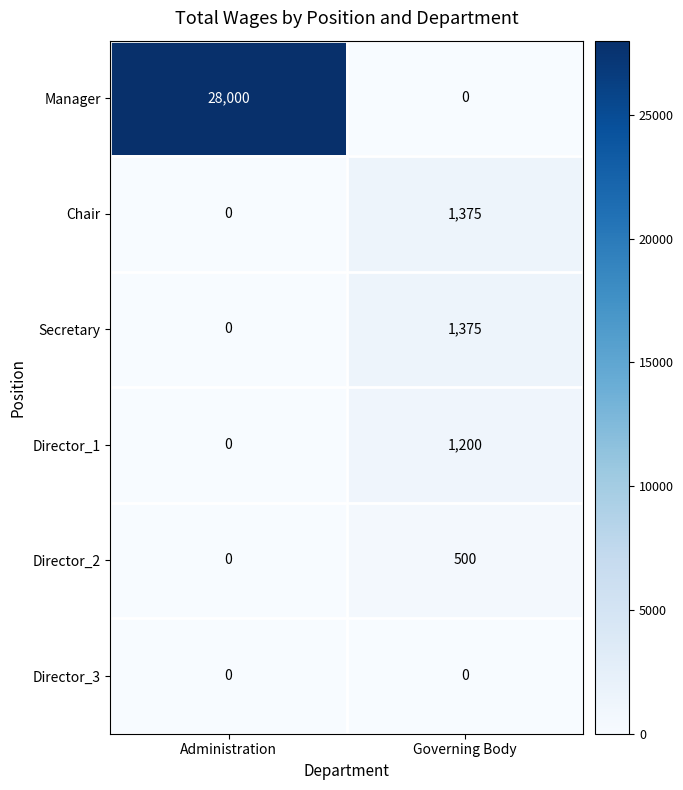

Reading left to right, what are all the values shown in this chart?

Manager: 28000	0
Chair: 0	1375
Secretary: 0	1375
Director_1: 0	1200
Director_2: 0	500
Director_3: 0	0